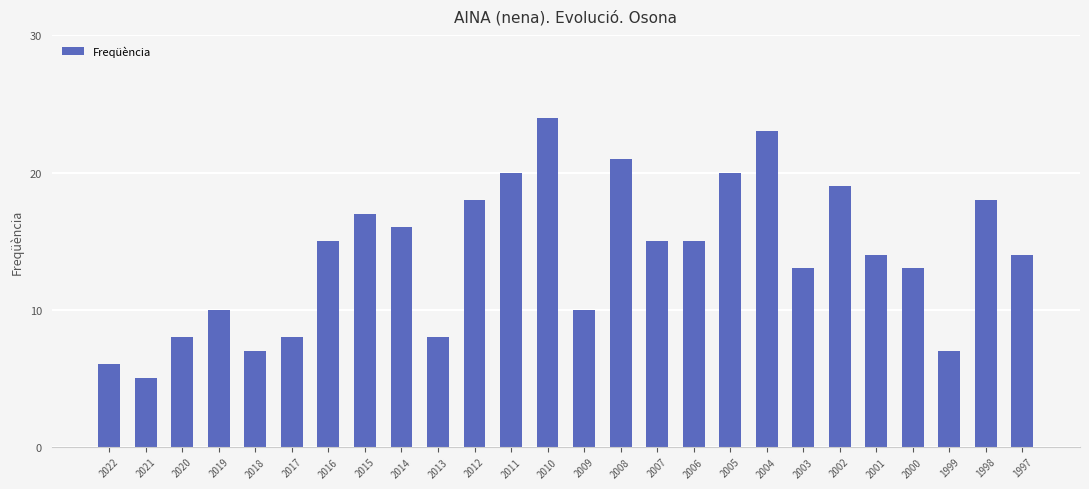

What is the sum of all values?

364